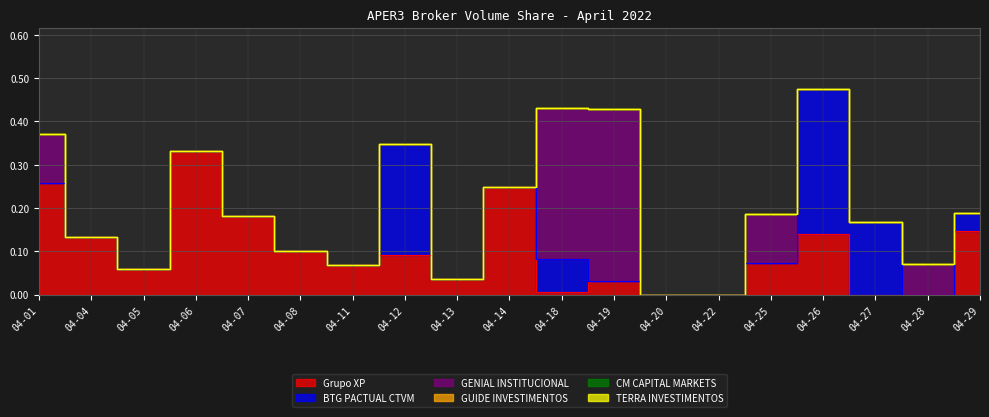

Reading right to left, list all the values displayed in this chart.

Grupo XP: 0.1	0.0	0.0	0.1	0.1	0.0	0.0	0.0	0.0	0.2	0.0	0.1	0.1	0.1	0.2	0.3	0.1	0.1	0.3
BTG PACTUAL CTVM: 0.0	0.0	0.2	0.3	0.0	0.0	0.0	0.0	0.1	0.0	0.0	0.3	0.0	0.0	0.0	0.0	0.0	0.0	0.0
GENIAL INSTITUCIONAL: 0.0	0.1	0.0	0.0	0.1	0.0	0.0	0.4	0.3	0.0	0.0	0.0	0.0	0.0	0.0	0.0	0.0	0.0	0.1
GUIDE INVESTIMENTOS: 0.0	0.0	0.0	0.0	0.0	0.0	0.0	0.0	0.0	0.0	0.0	0.0	0.0	0.0	0.0	0.0	0.0	0.0	0.0
CM CAPITAL MARKETS: 0.0	0.0	0.0	0.0	0.0	0.0	0.0	0.0	0.0	0.0	0.0	0.0	0.0	0.0	0.0	0.0	0.0	0.0	0.0
TERRA INVESTIMENTOS: 0.0	0.0	0.0	0.0	0.0	0.0	0.0	0.0	0.0	0.0	0.0	0.0	0.0	0.0	0.0	0.0	0.0	0.0	0.0